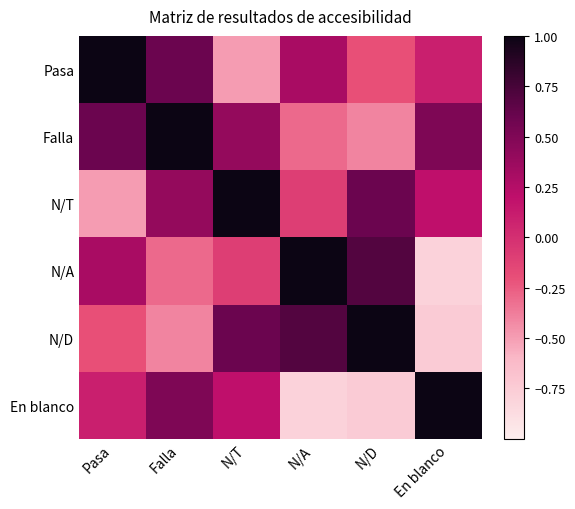

At how many categories does at least one series exceed 0?

6